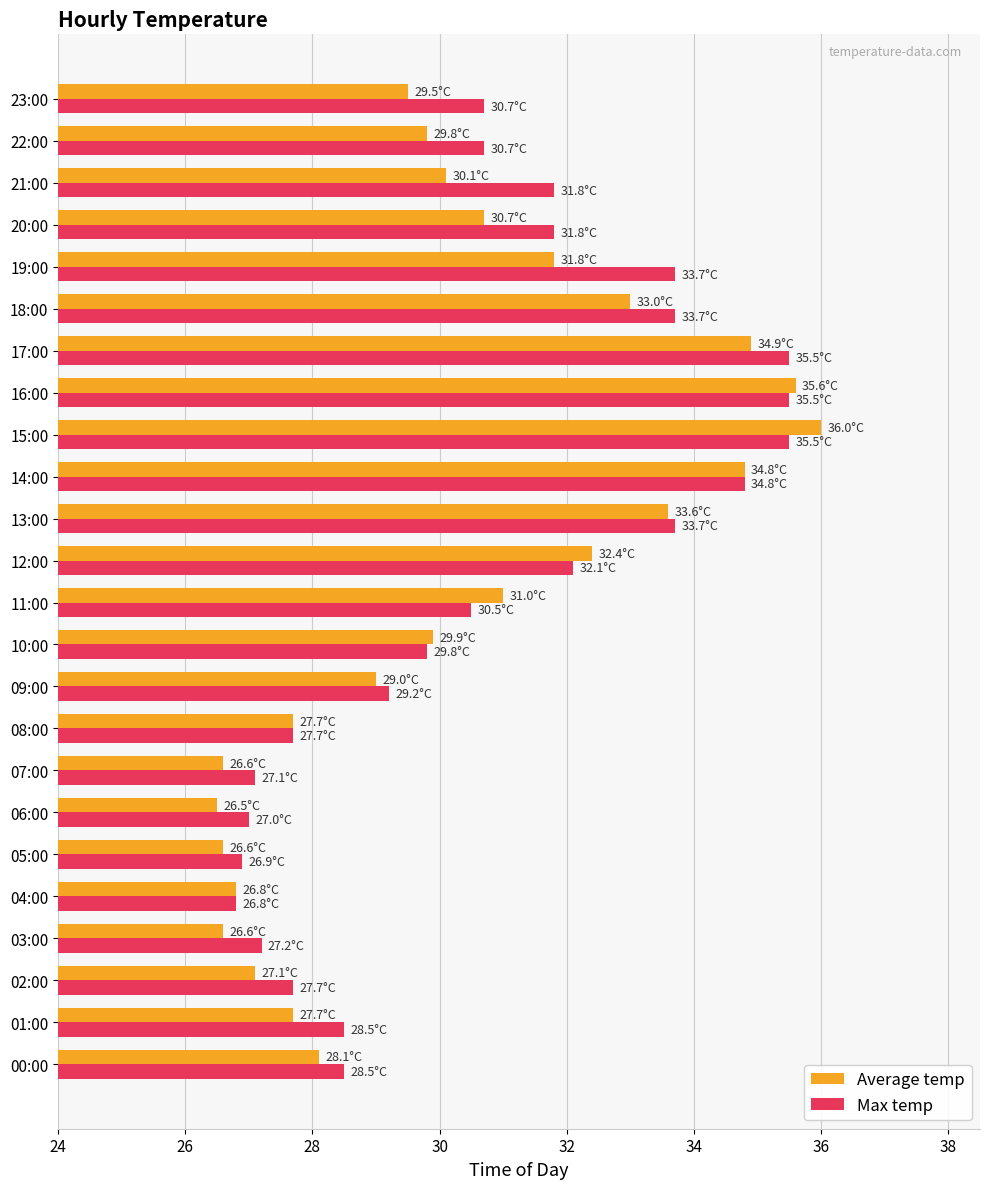

What is the spread (max minus min) of values at 05:00?

0.3